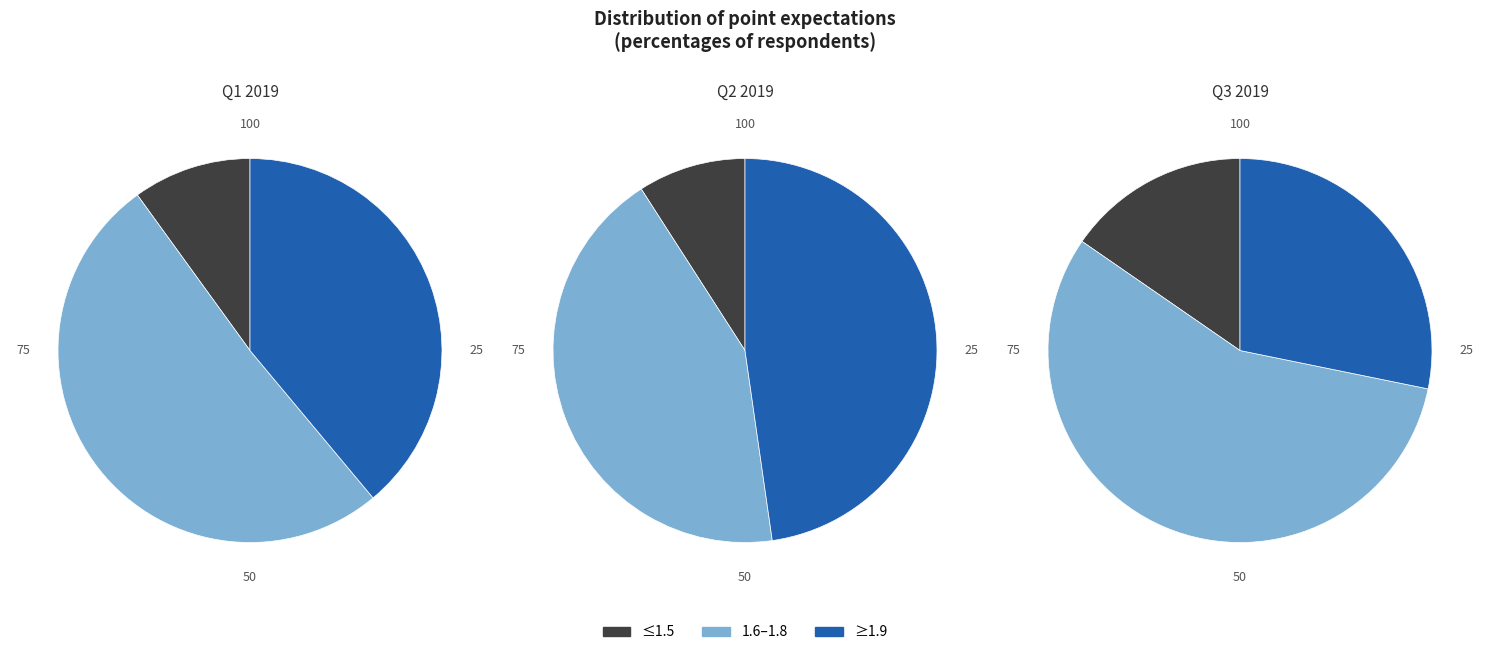

The 1.4 slice represents 0% of the pie. True or false?

True